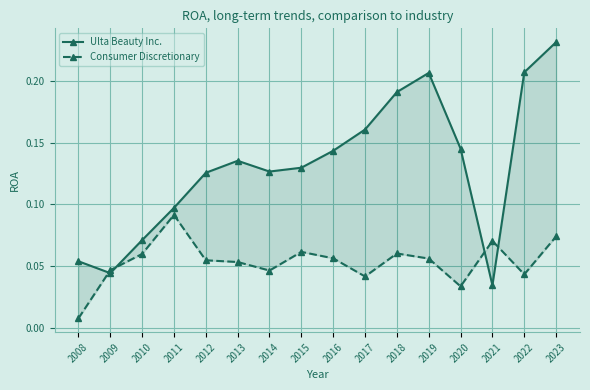

At which category is the sum across all series the highest?

2023